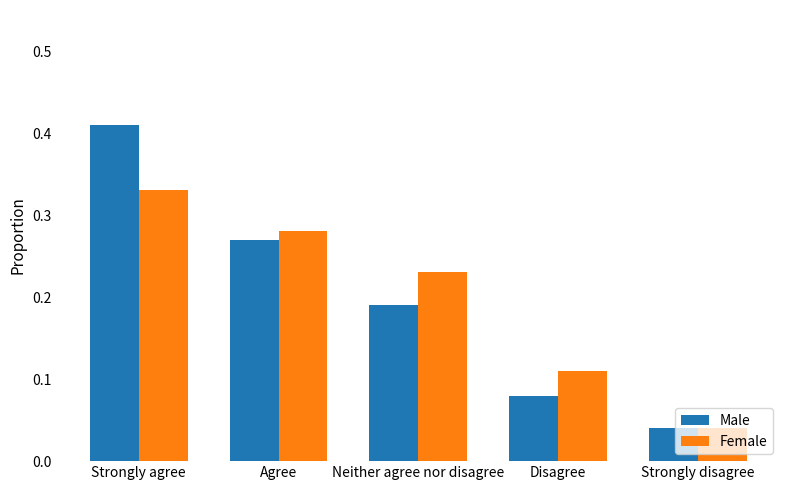

What is the label of the 5th bar from the left?

Strongly disagree